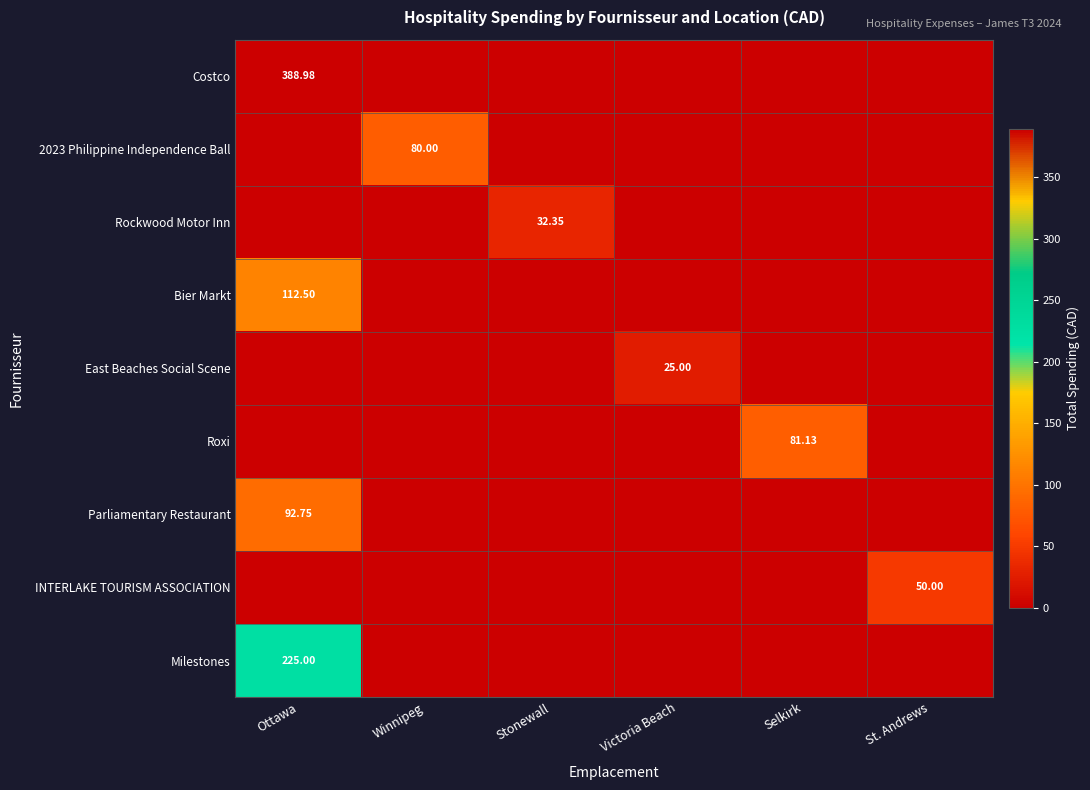

What is the total value across all series at Winnipeg?

80.0